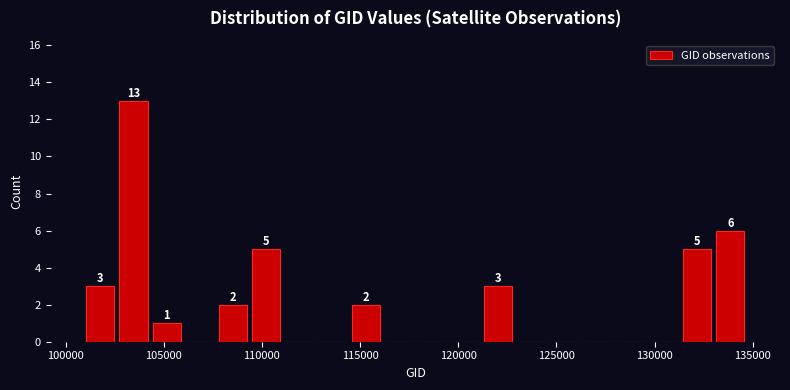

Around what value on the x-axis is the tallest bar? Give the approximate position of its centre, as read against the axis.

103500